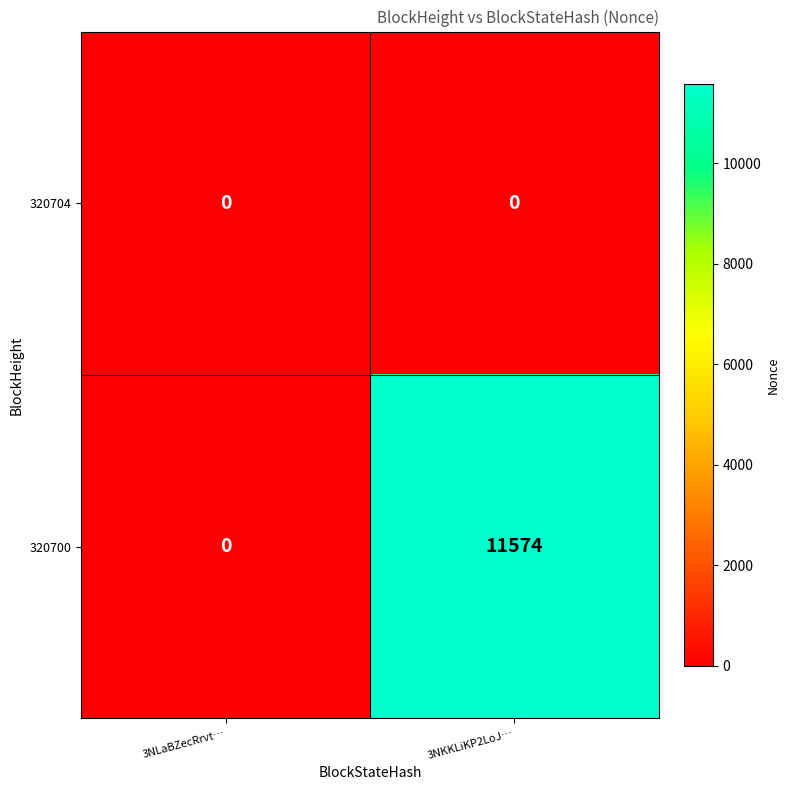

At how many categories does at least one series exceed 11281?

1